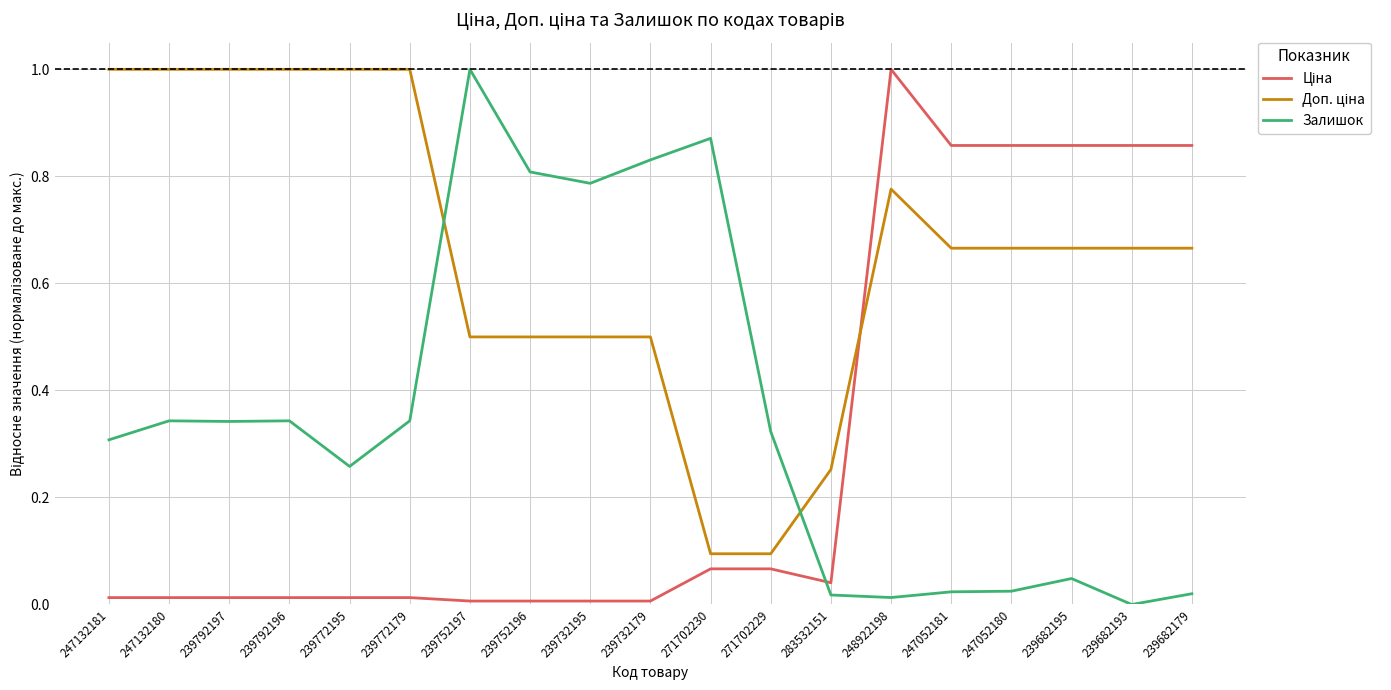

Which series changed the most between 247132181 and 239732179?

Залишок